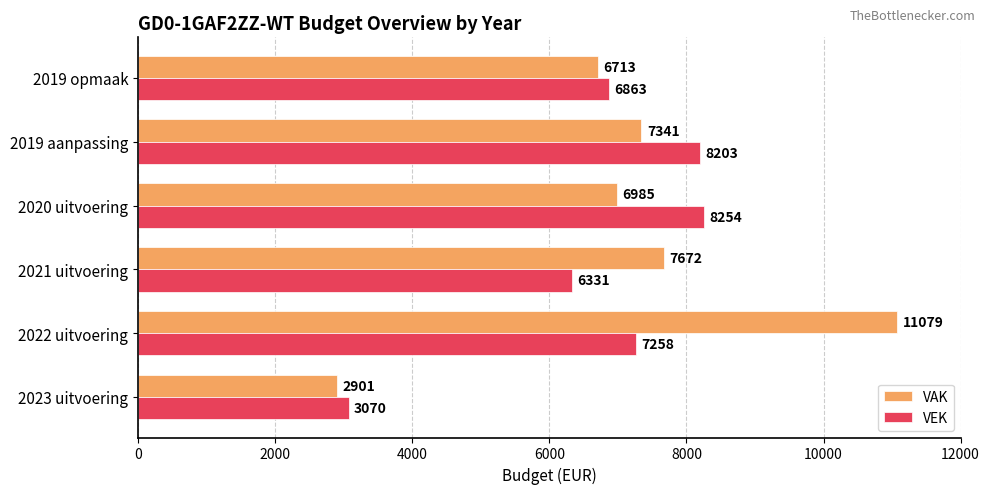

At which category is the sum across all series the highest?

2022 uitvoering